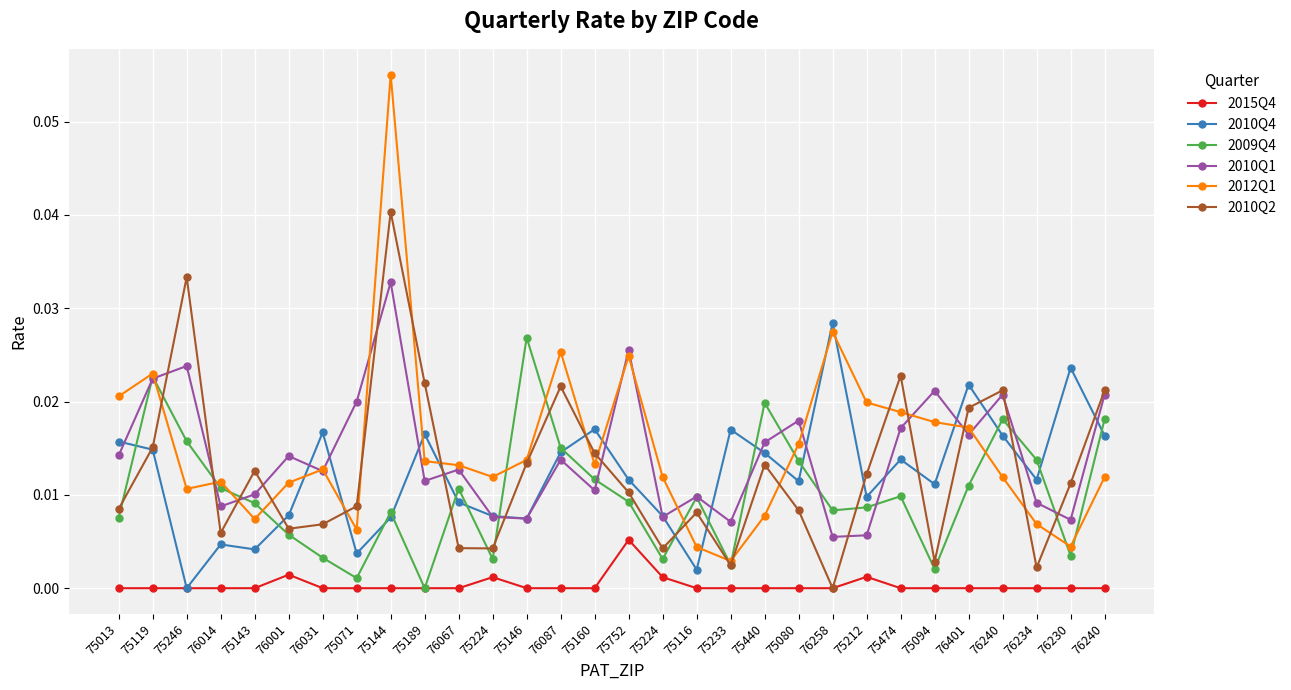

What are all the series names shown in the legend?

2015Q4, 2010Q4, 2009Q4, 2010Q1, 2012Q1, 2010Q2